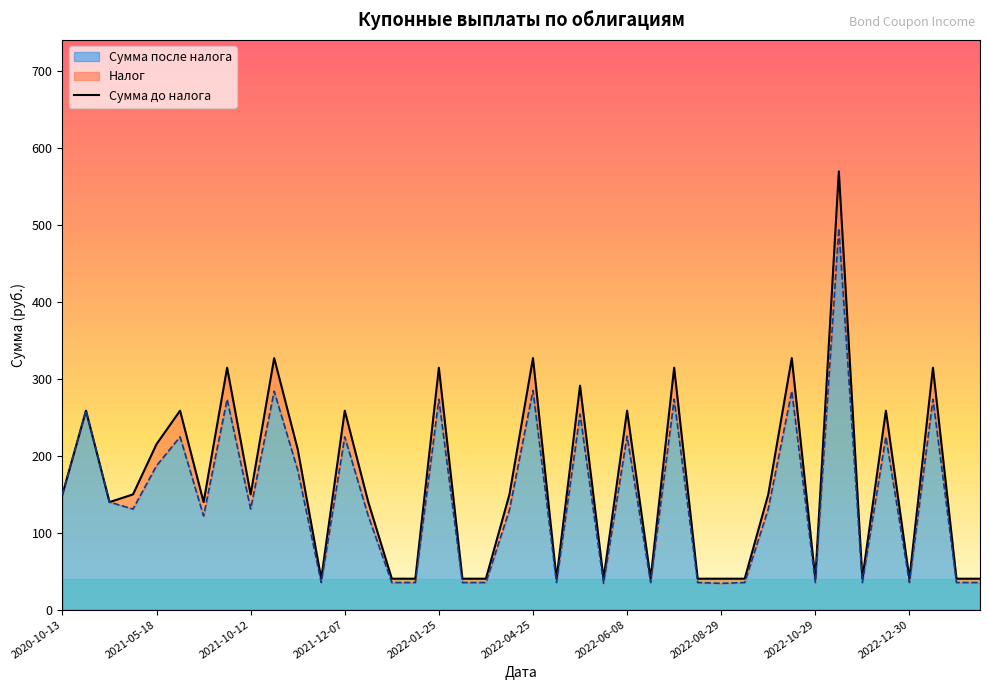

Reading right to left, transcribe all the data shown in this chart.

40.1	40.1	314.1	40.1	258.3	40.1	569.1	40.1	326.6	149.6	40.1	40.1	40.1	314.1	40.1	258.3	40.1	290.8	40.1	326.6	149.6	40.1	40.1	314.1	40.1	40.1	139.6	258.3	40.1	208.3	326.6	149.6	314.1	139.6	258.3	214.9	149.6	139.6	258.3	149.6